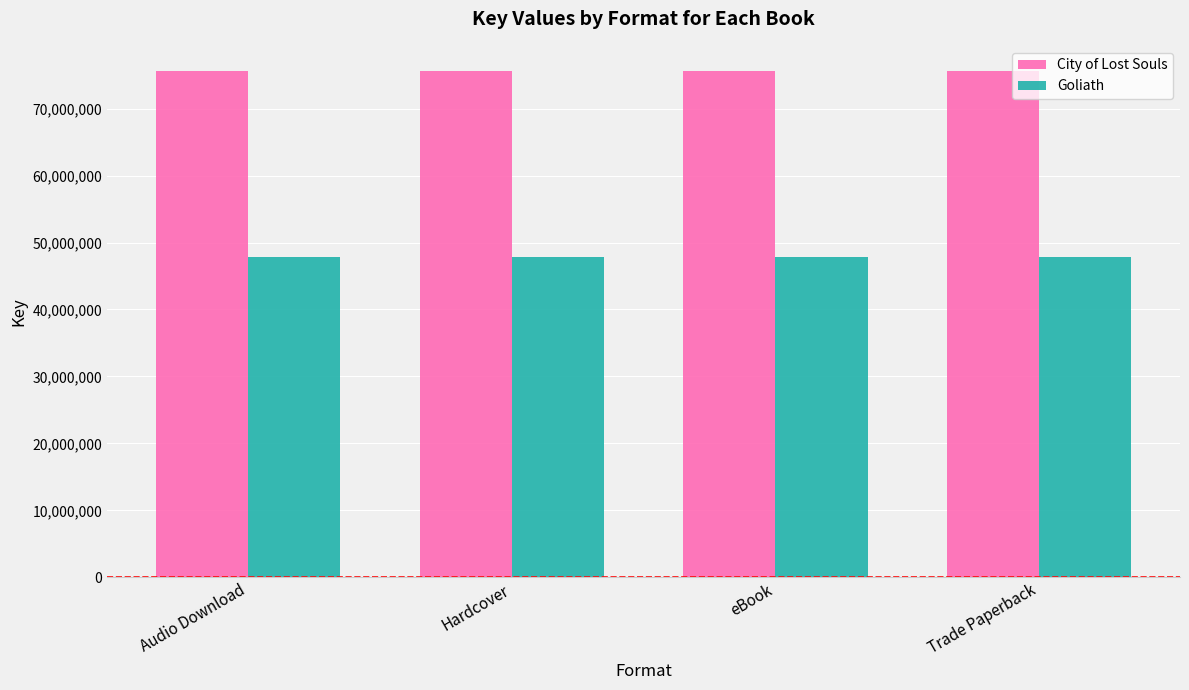

Rank the series at Audio Download from lowest to highest value.

Goliath, City of Lost Souls